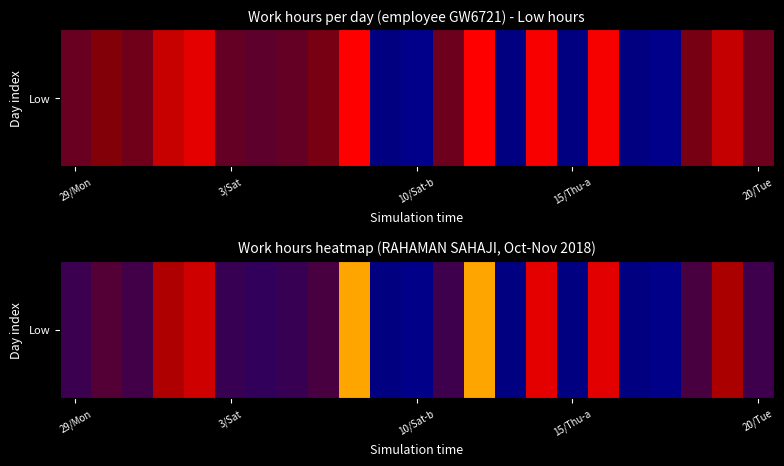

Reading left to right, what are all the values shown in this chart?

11.3	11.9	11.4	14.4	15.6	11.2	11.0	11.2	11.6	21.2	0.0	8.3	11.4	21.9	0.0	16.2	0.0	16.2	0.0	8.7	11.6	14.3	11.4